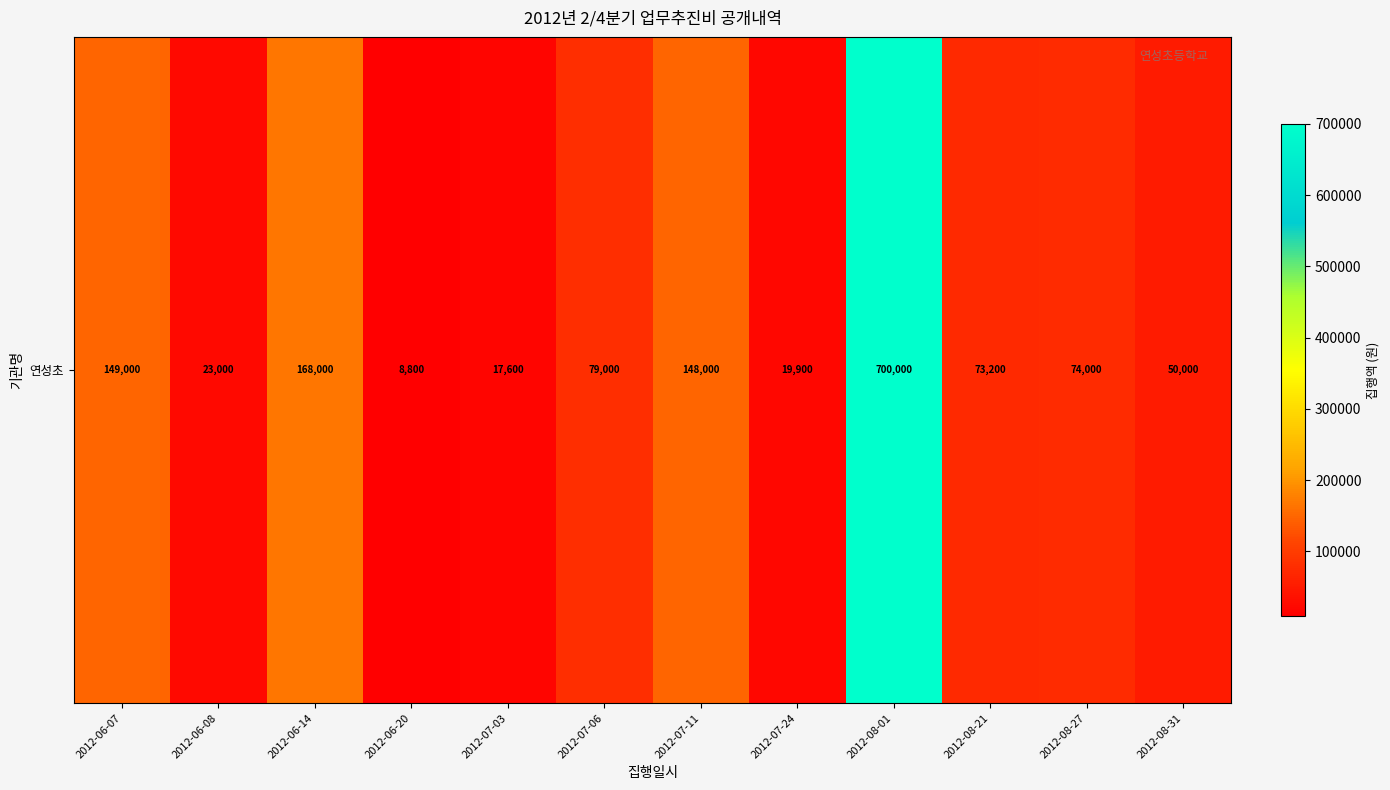

What is the sum of the values at 2012-06-08 and 2012-07-24?

42900